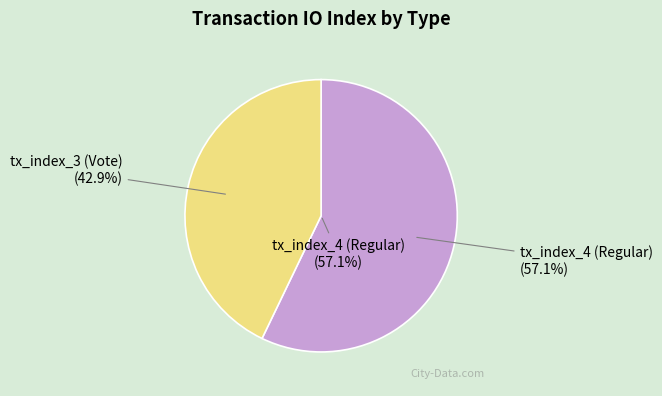

Combined, what portion of the pie is tx_index_4 (Regular) and tx_index_3 (Vote)?

100.0%